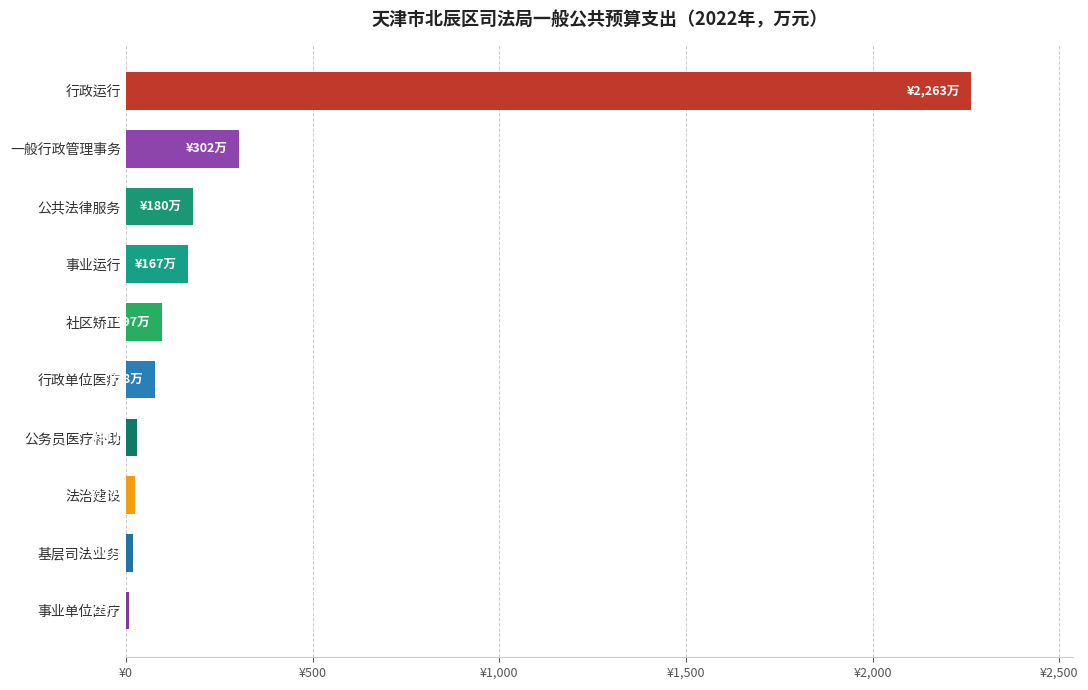

What is the minimum value shown in the chart?

7.2